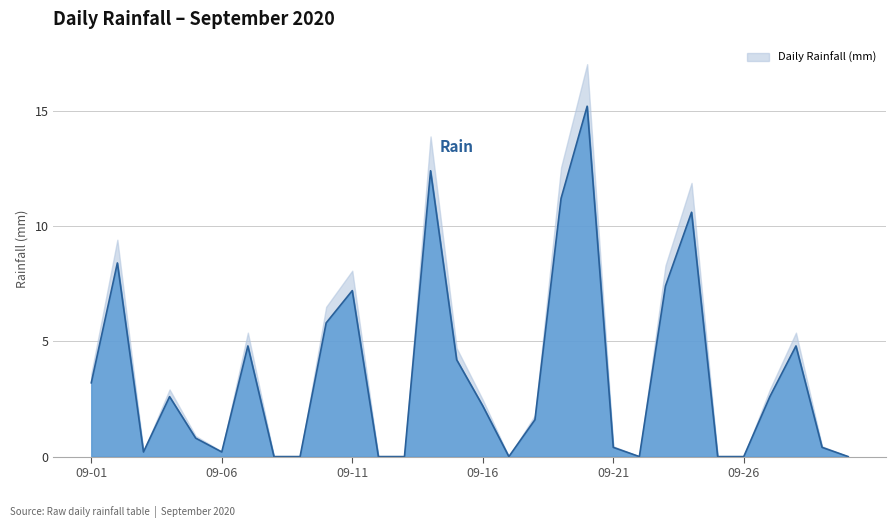

What is the sum of all values?

106.2